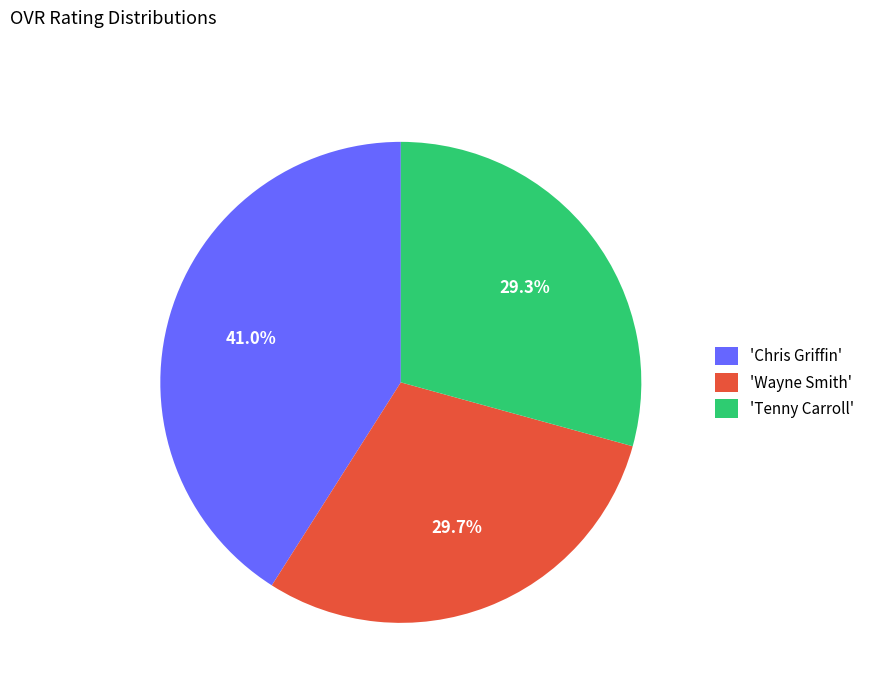

Approximately how many times larger is the value at 'Chris Griffin' compared to 'Tenny Carroll'?

1.4